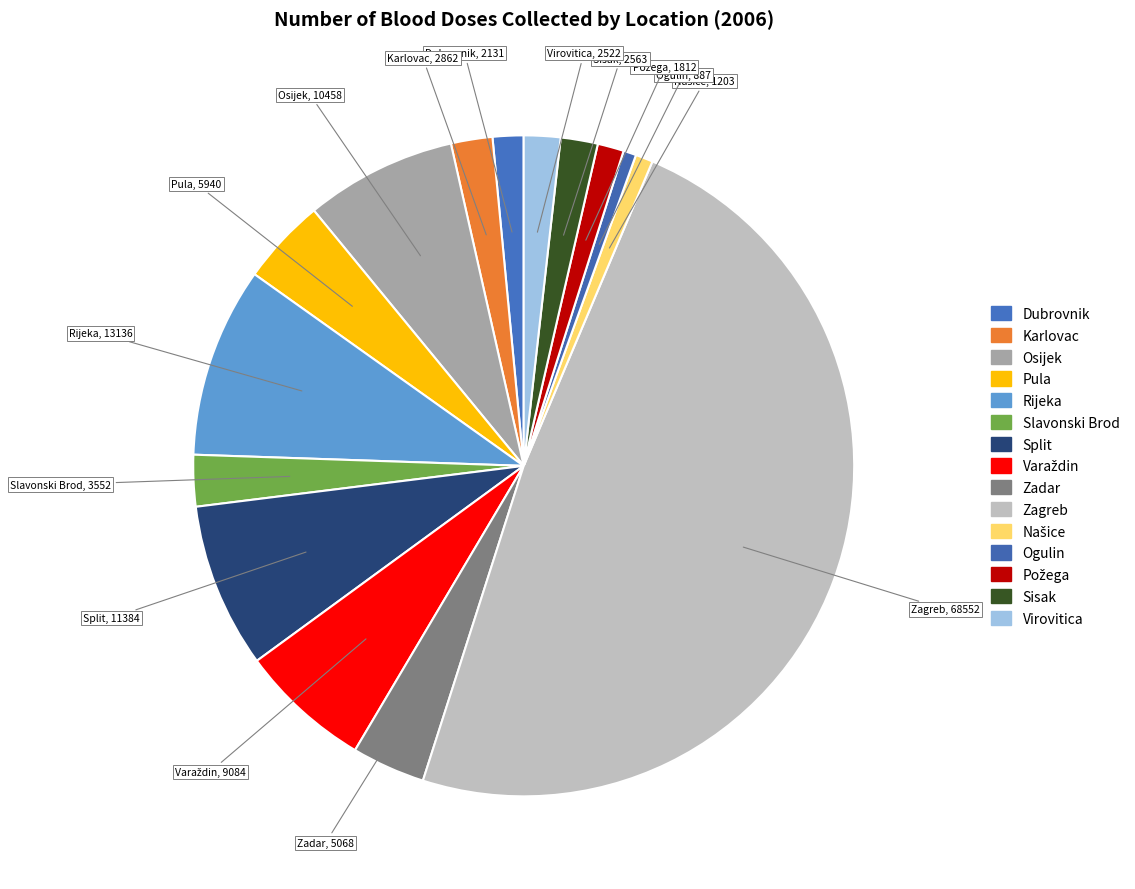

To the nearest percent, what is the difference between the Sisak and Rijeka slice percentages?

7%